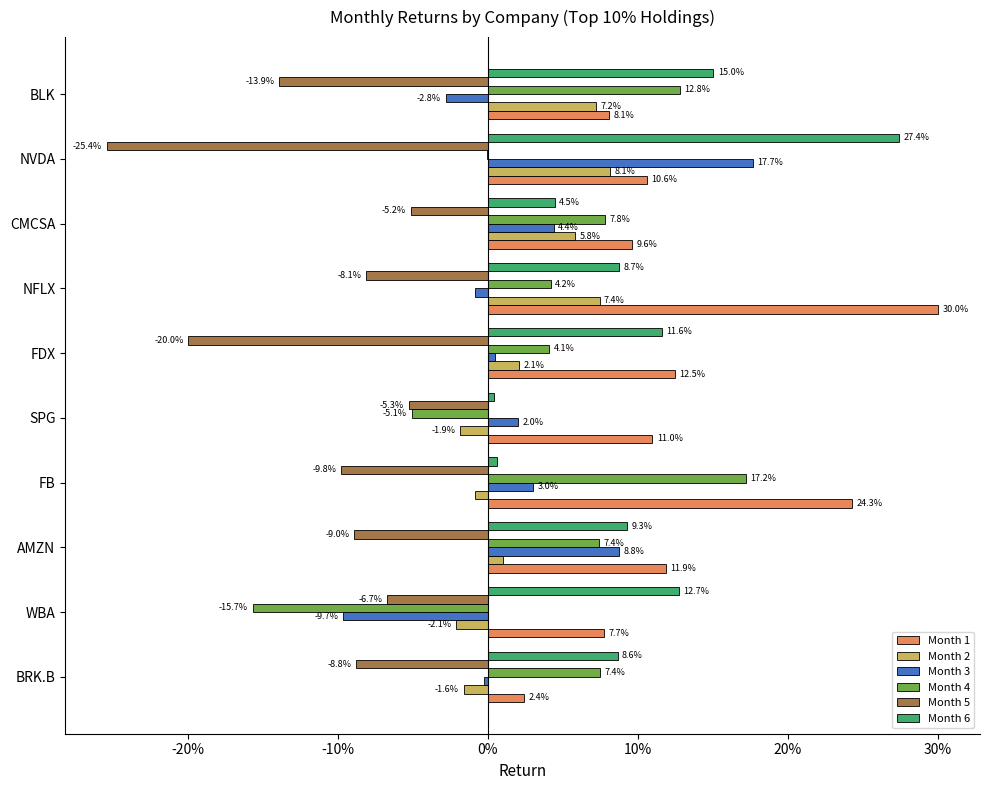

What is the greatest value displayed?

0.3